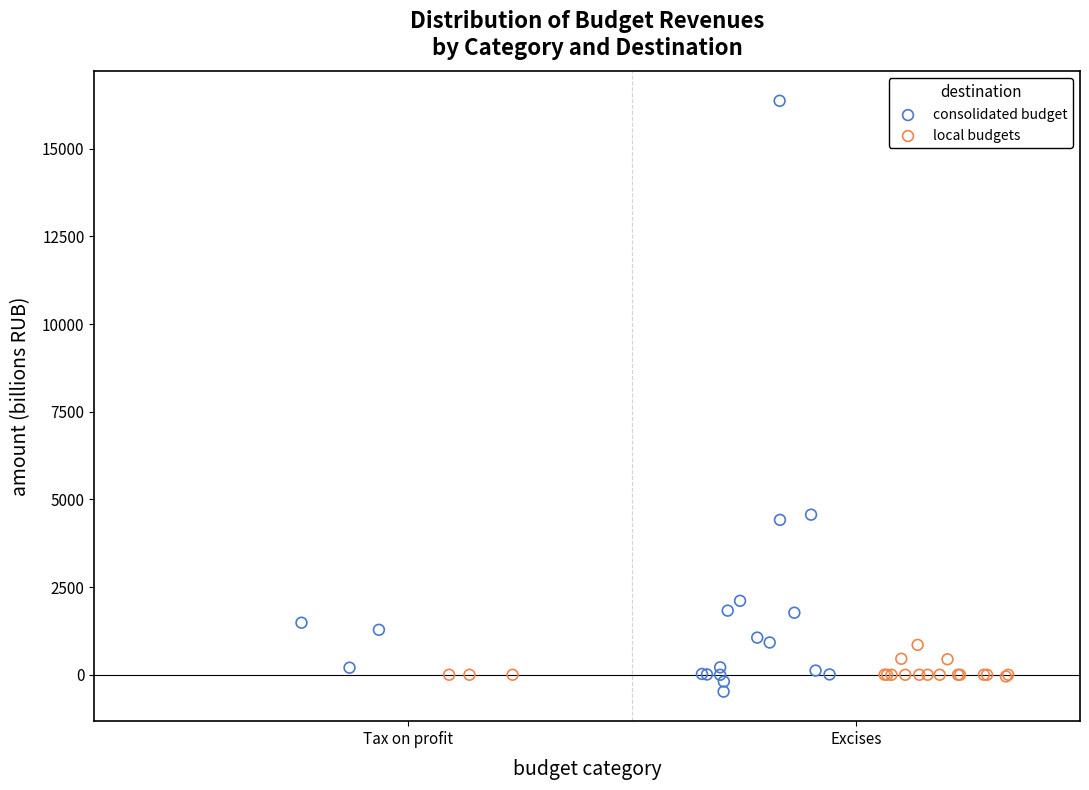

Which series contains the highest Y value?

consolidated budget